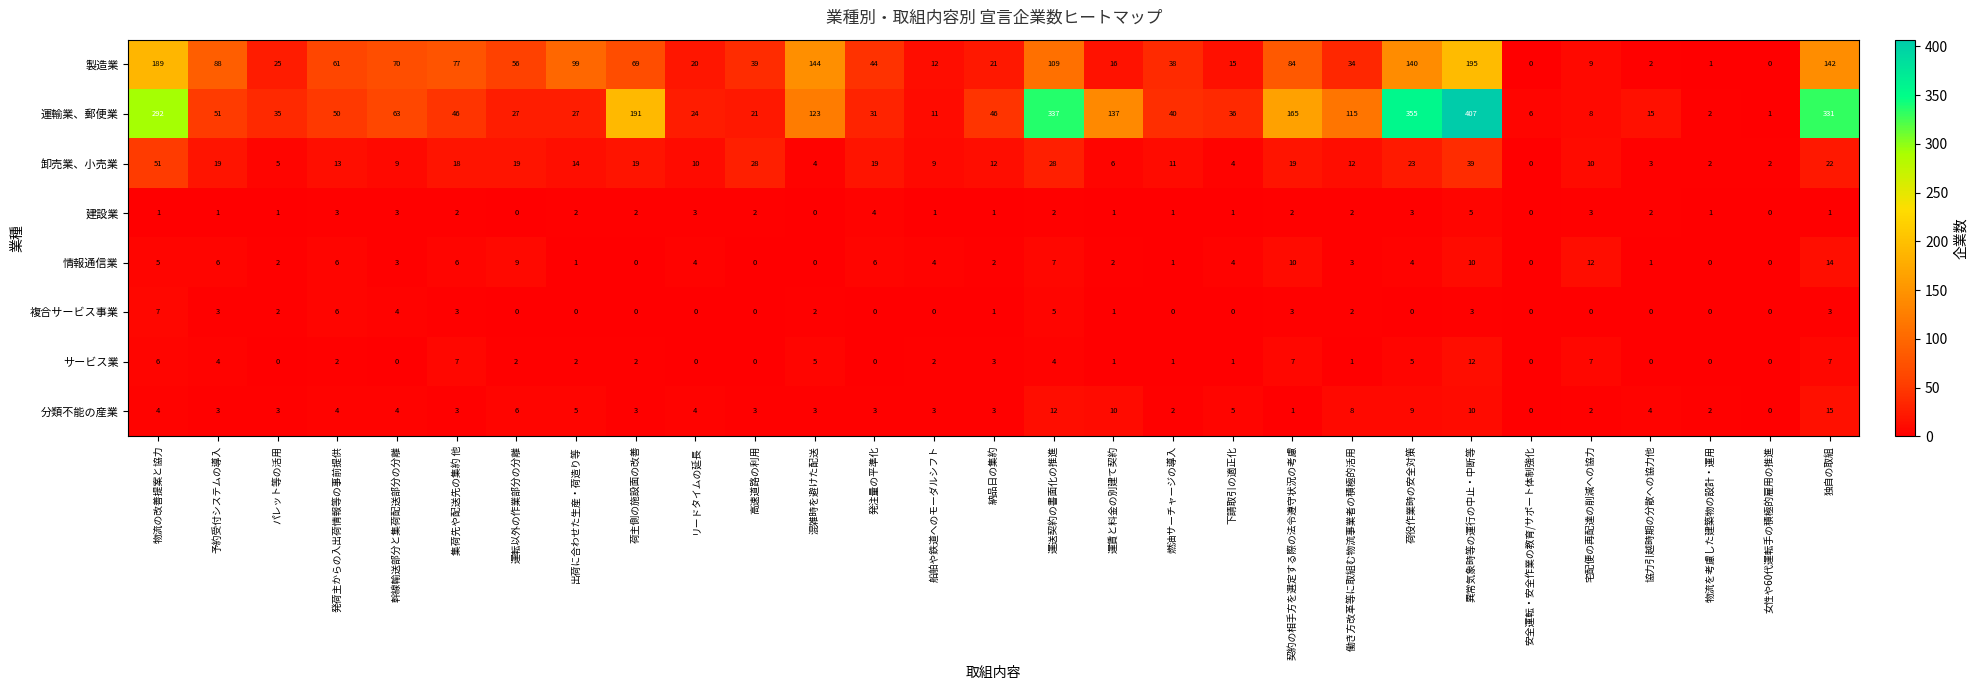

Which category has the highest value in the サービス業 series?

異常気象時等の運行の中止・中断等